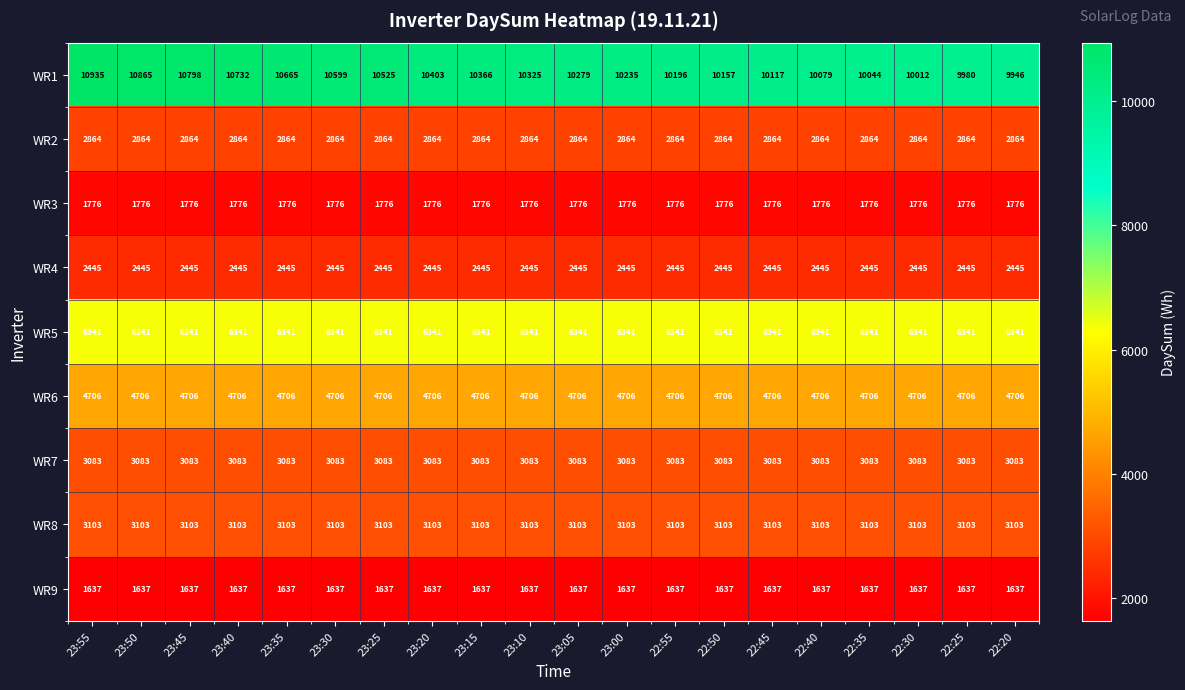

The WR3 series shows 2925 at 23:40. True or false?

False